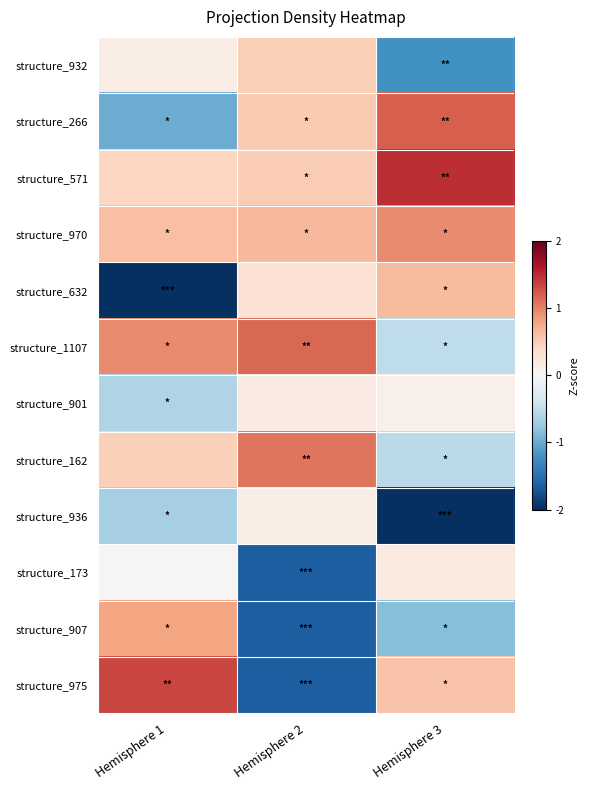

What is the difference between the highest and lowest values at Hemisphere 3?

3.5